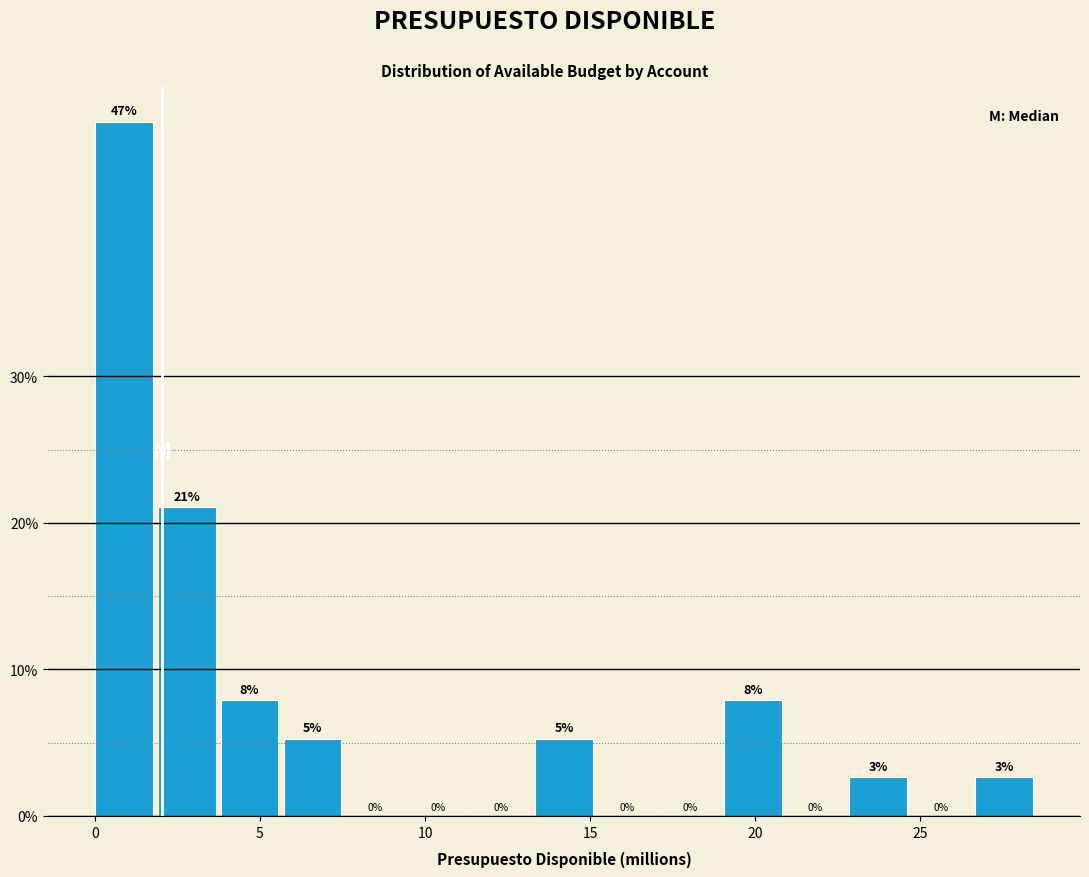

Read against the x-axis, roughly where is the centre of the tallest bar?

1.0